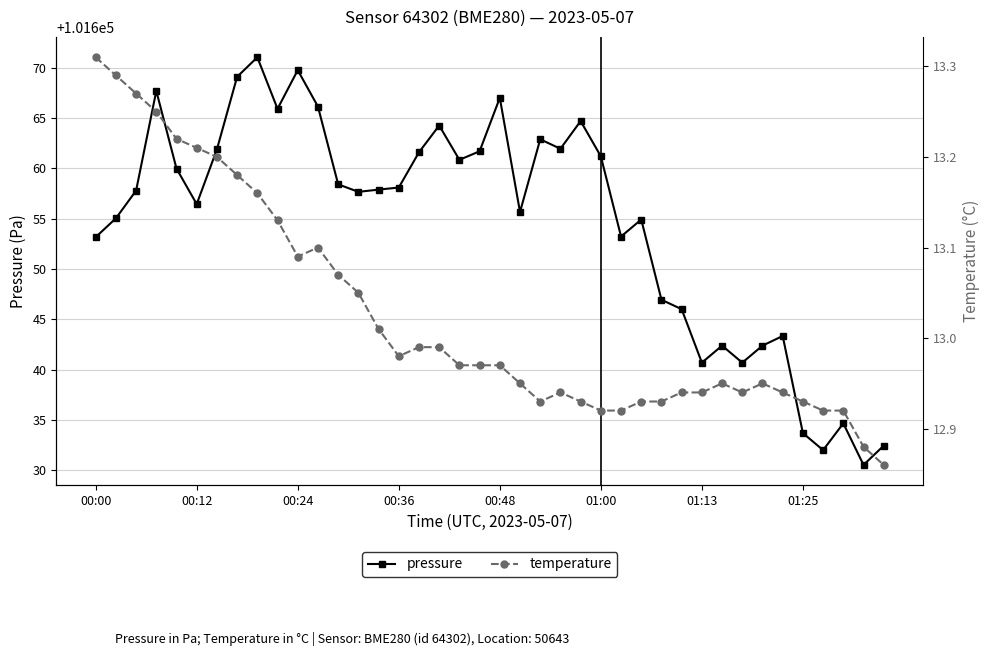

Which series changed the most between 16 and 26?

pressure